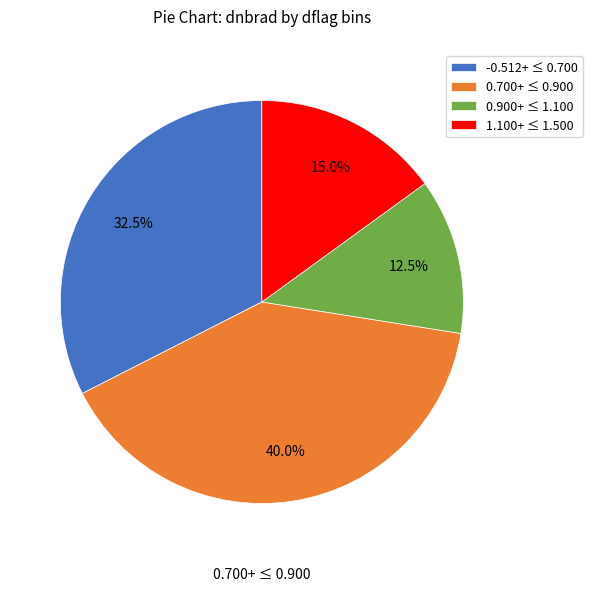

What is the largest slice in the pie chart?

0.700+ ≤ 0.900